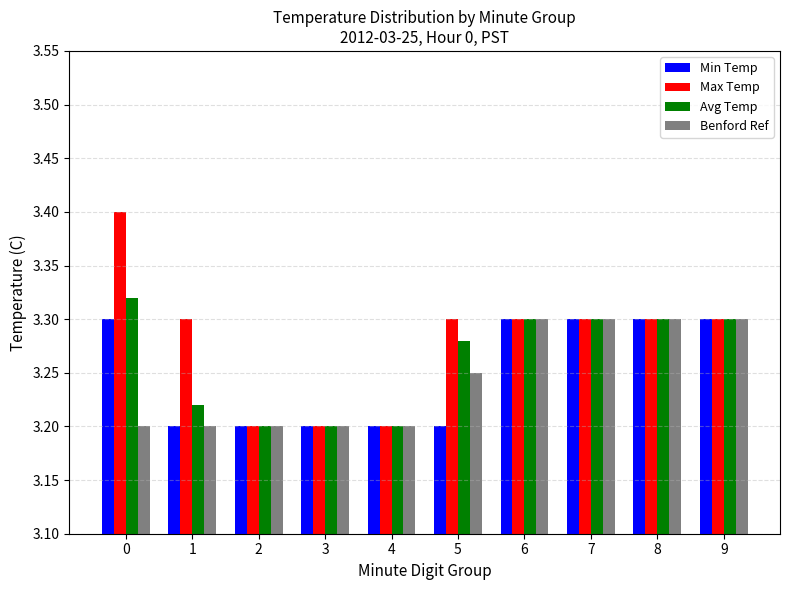

Is the value of Benford Ref at 4 greater than the value of Avg Temp at 5?

No